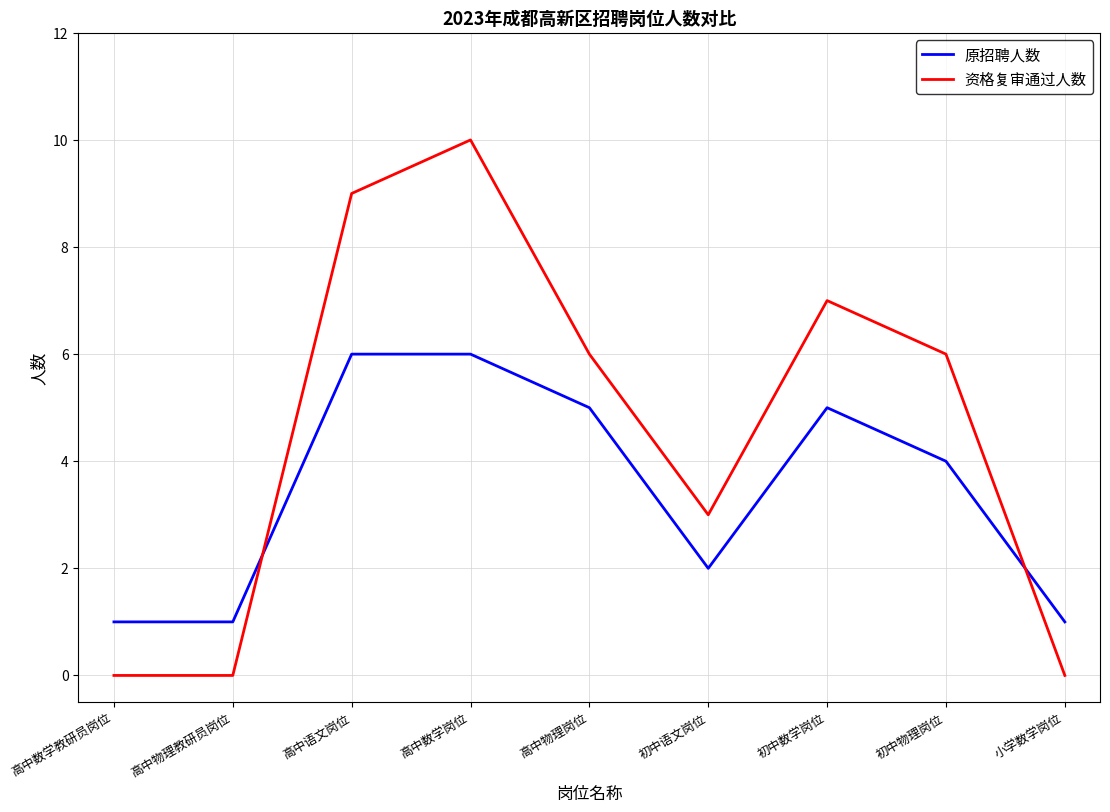

The 原招聘人数 series shows 4 at 初中物理岗位. True or false?

True